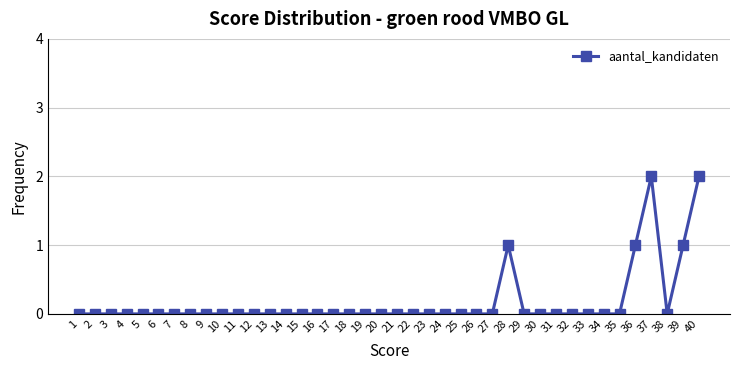

True or false: the data shows 0 at 14.

True